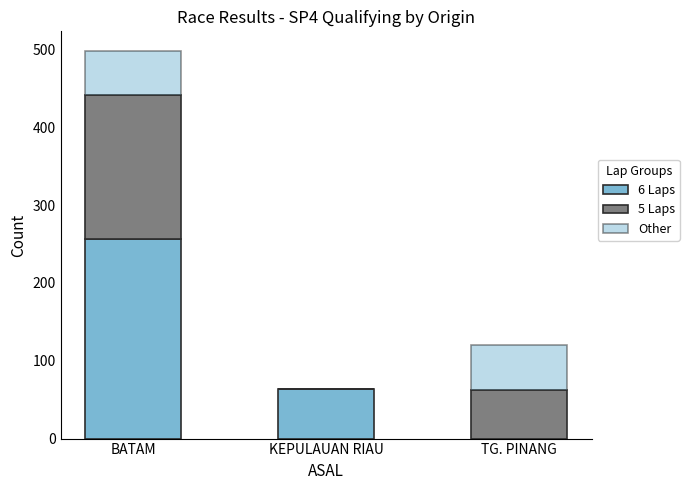

List the series in order of their peak value, lowest first.

Other, 5 Laps, 6 Laps